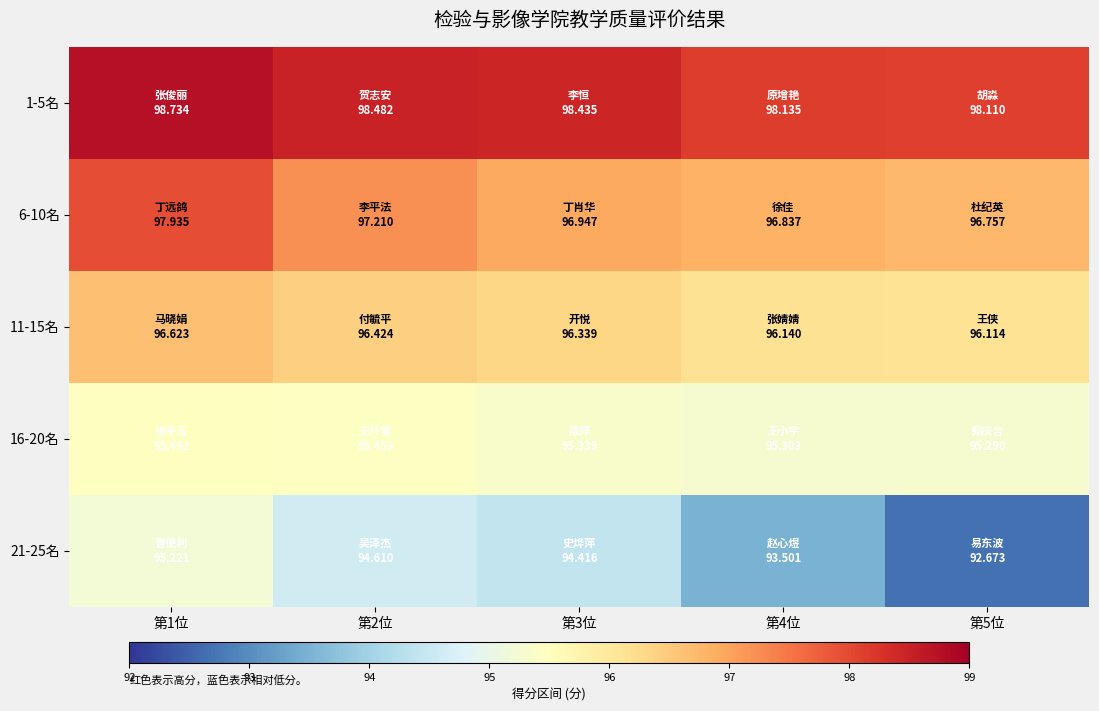

Which series has the widest spread of values?

21-25名